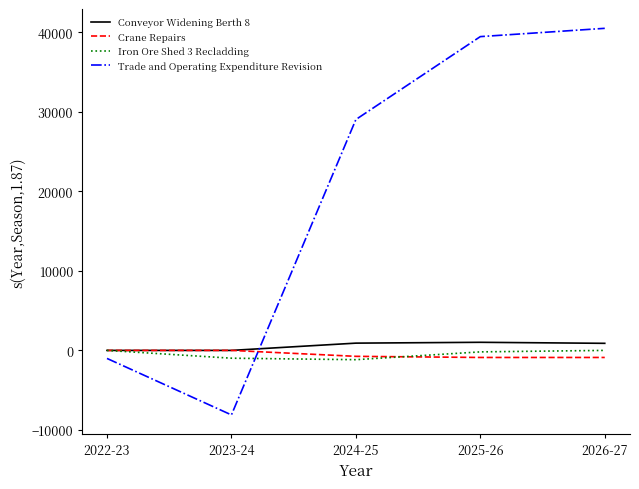

At which label is Trade and Operating Expenditure Revision closest to 16196?

2024-25